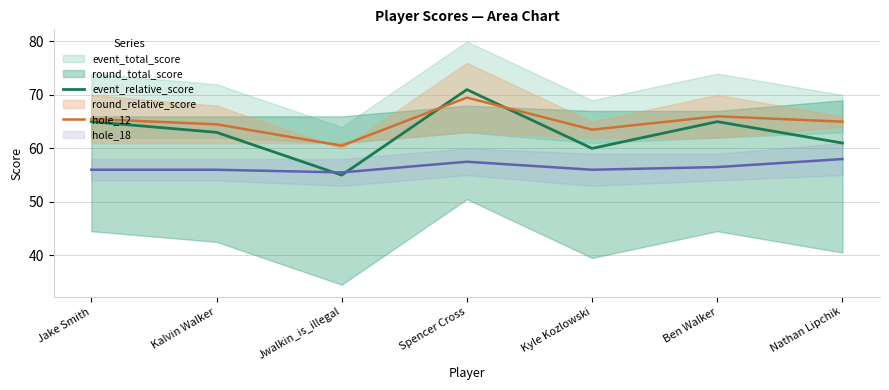

At which label does event_relative_score reach its minimum?

Jwalkin_is_illegal